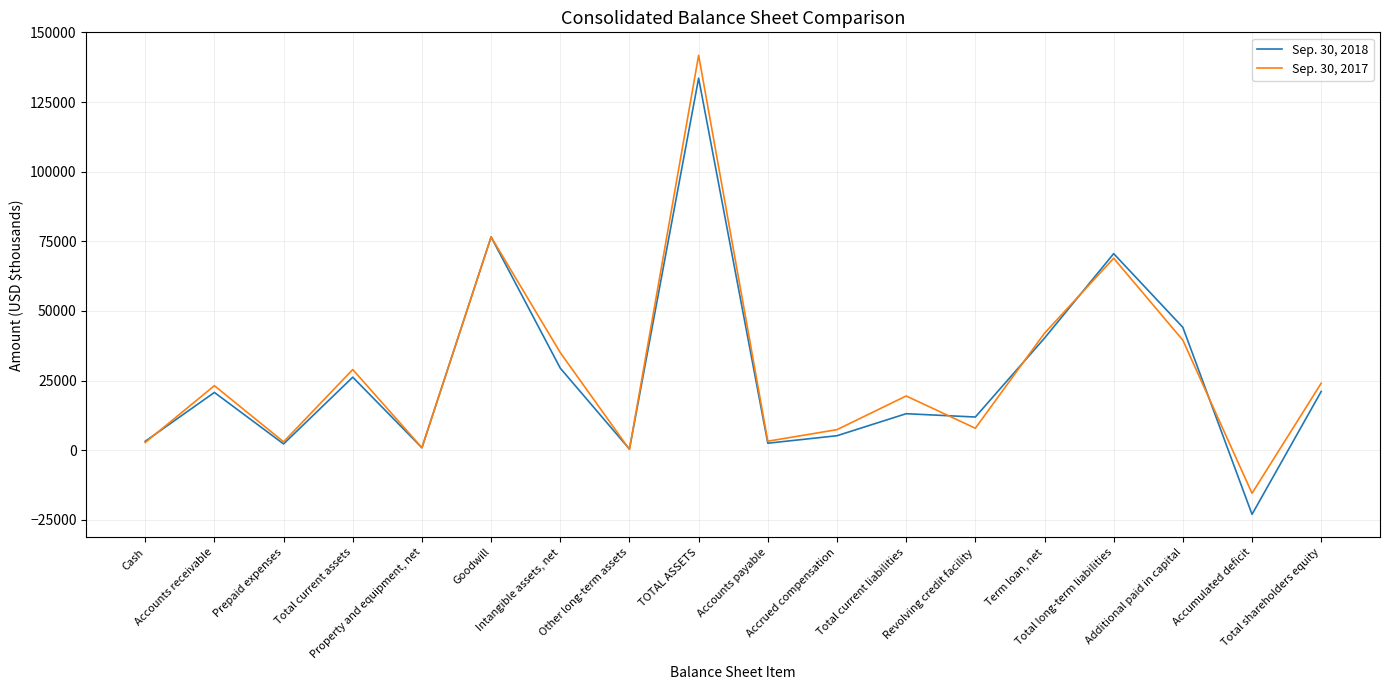

The value of Sep. 30, 2018 at Term loan, net is 53148. True or false?

False